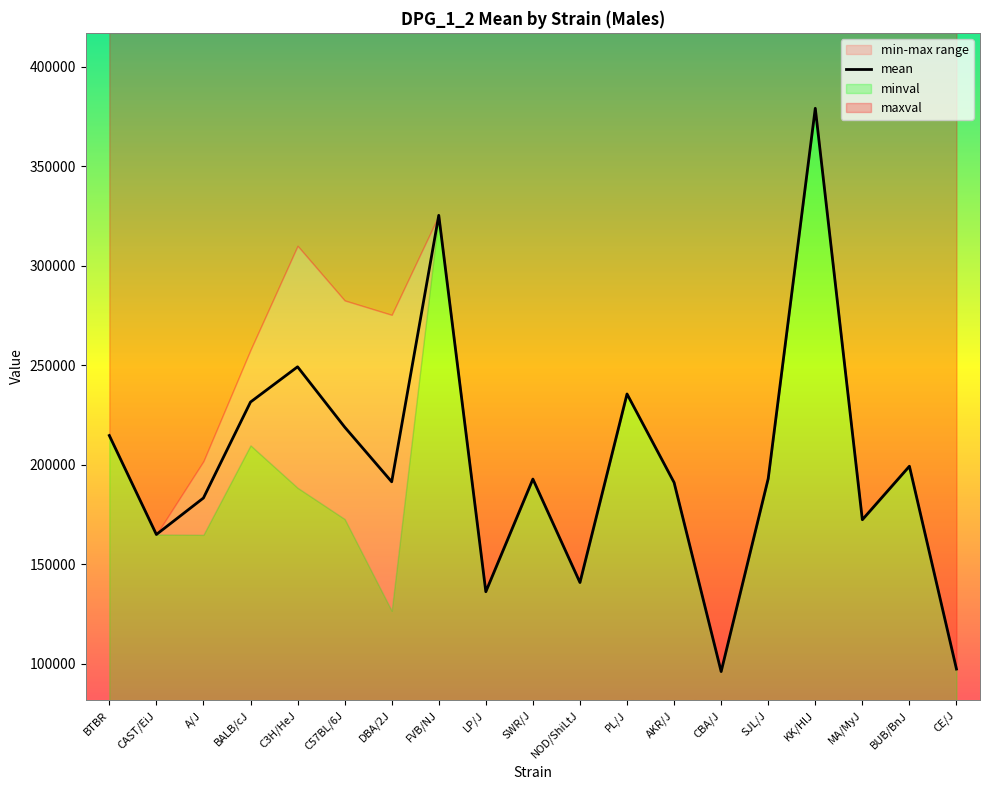

At which label does the data first exceed 192846?

BTBR